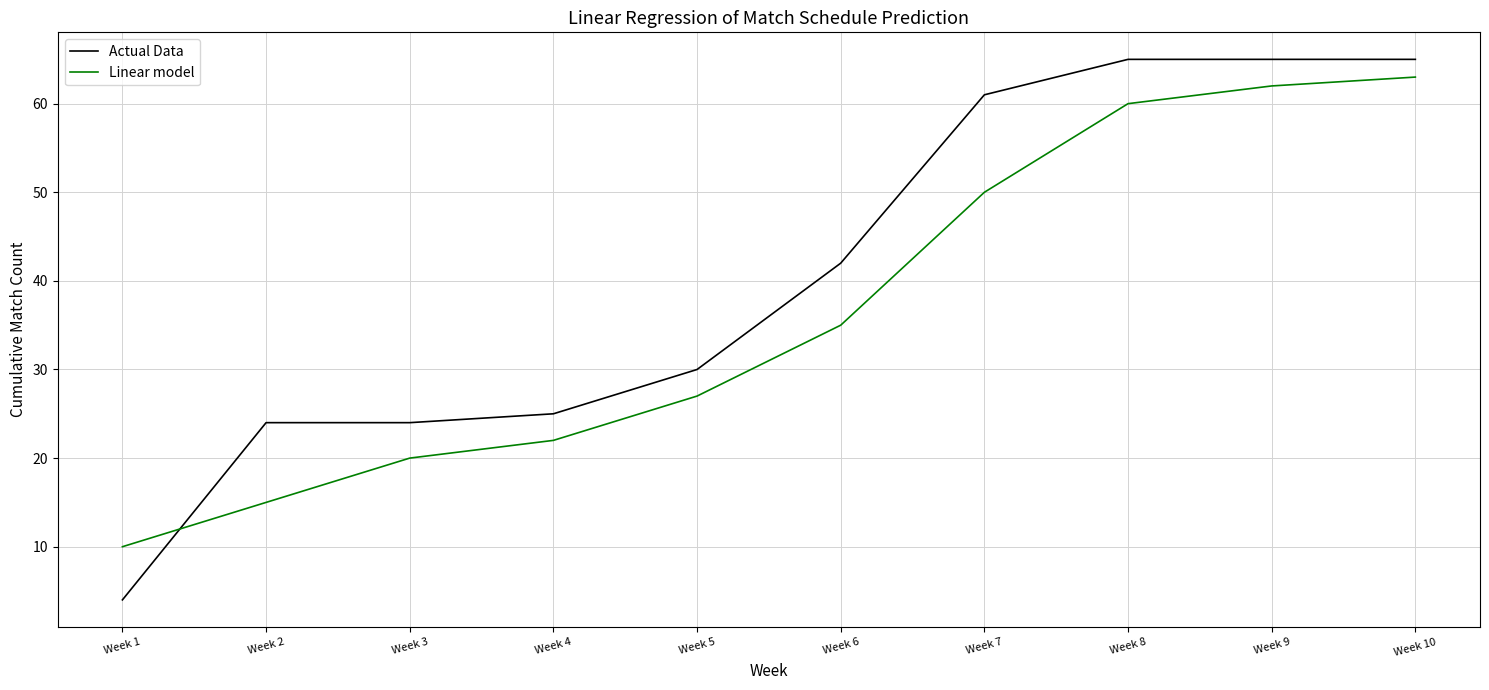

What is the sum of the Actual Data values at Week 4 and Week 6?

67